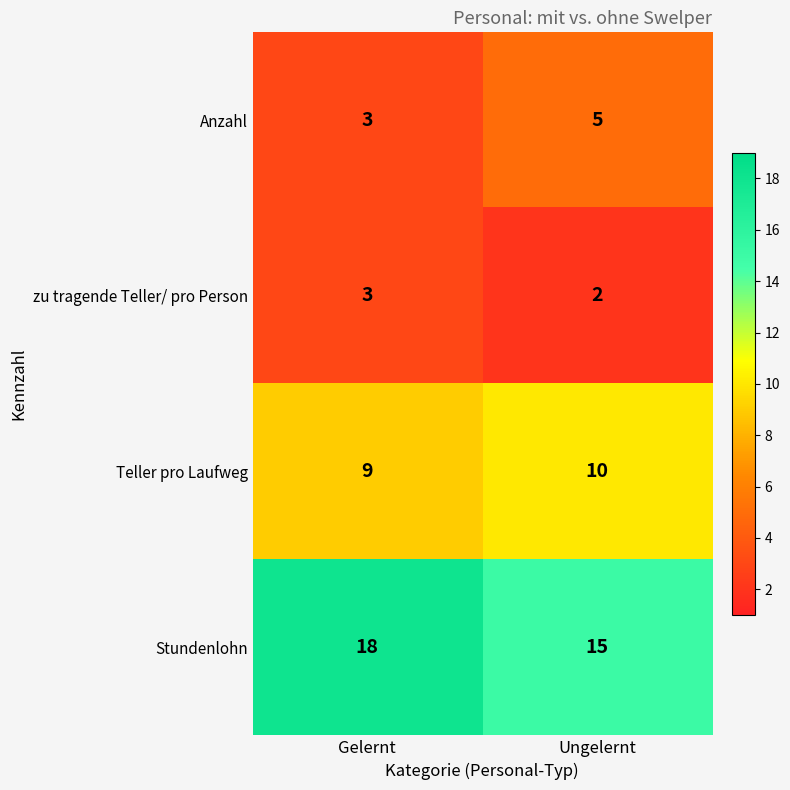

What is the minimum value for Anzahl?

3